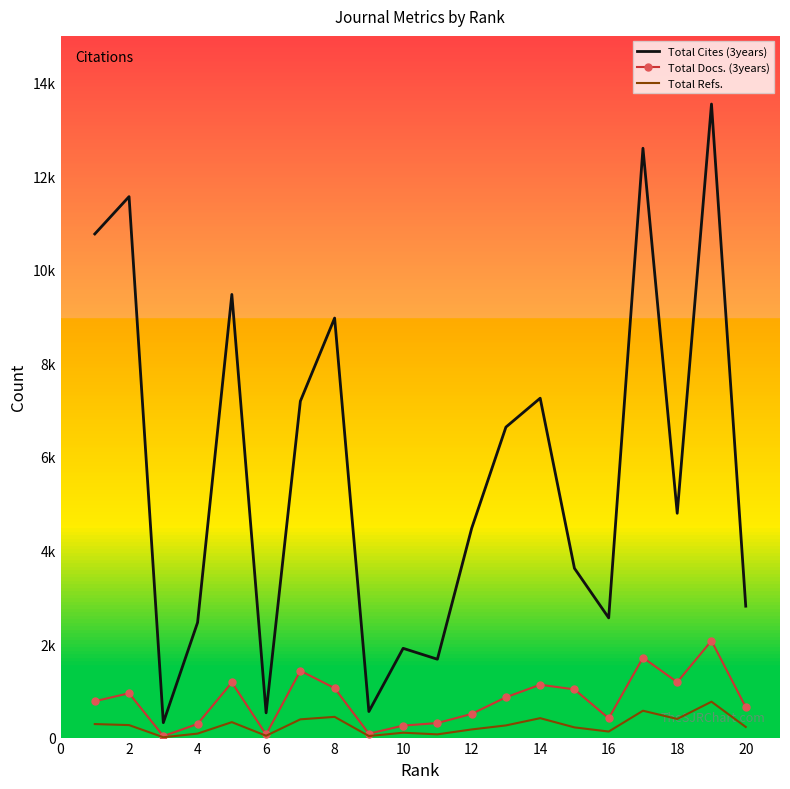

What are all the series names shown in the legend?

Total Cites (3years), Total Docs. (3years), Total Refs.